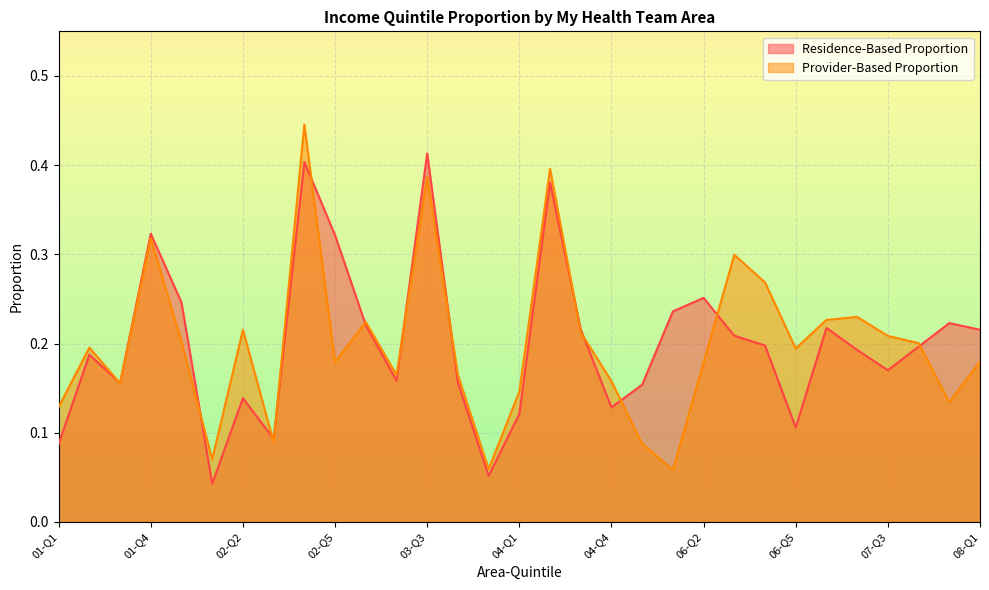

True or false: there are more than 1 points higher than both neighbors.

True